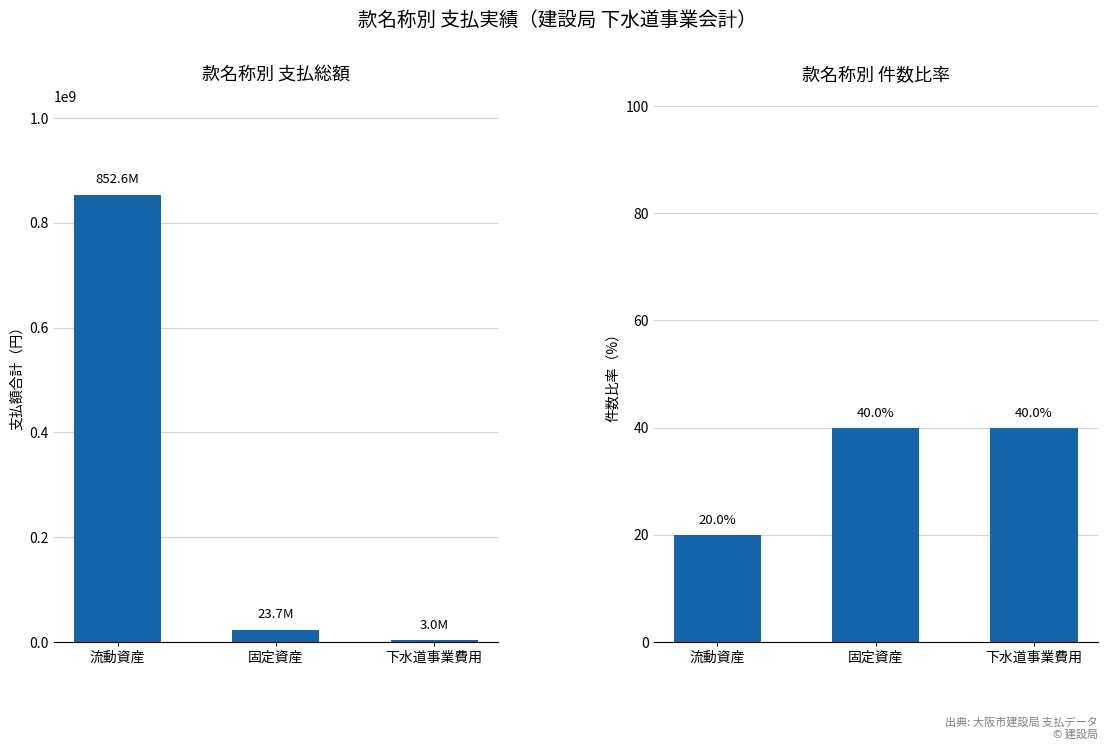

What is the label of the 3rd bar from the right?

流動資産